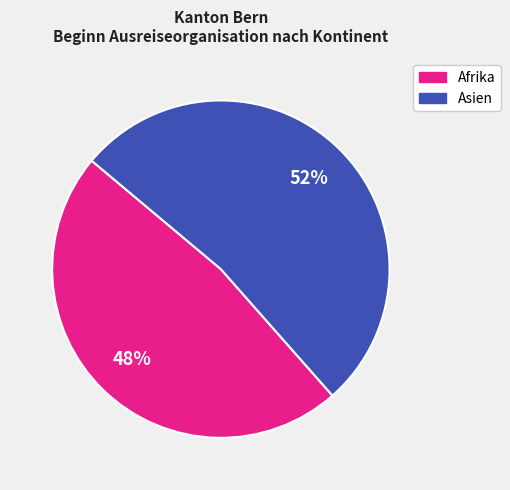

Is the sum of Asien and Afrika greater than half?

Yes